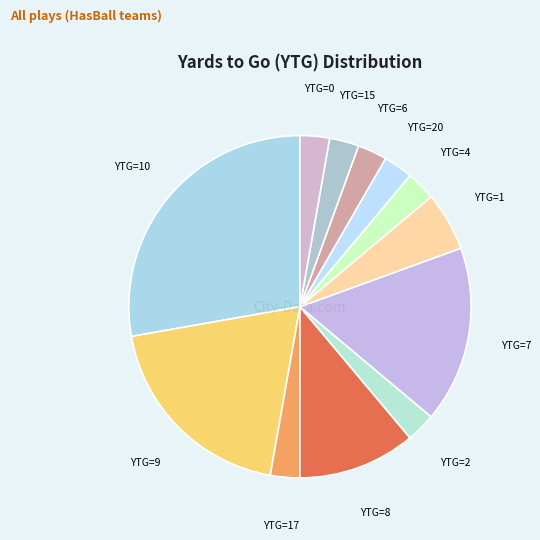

Count the number of slices in the pie.

12